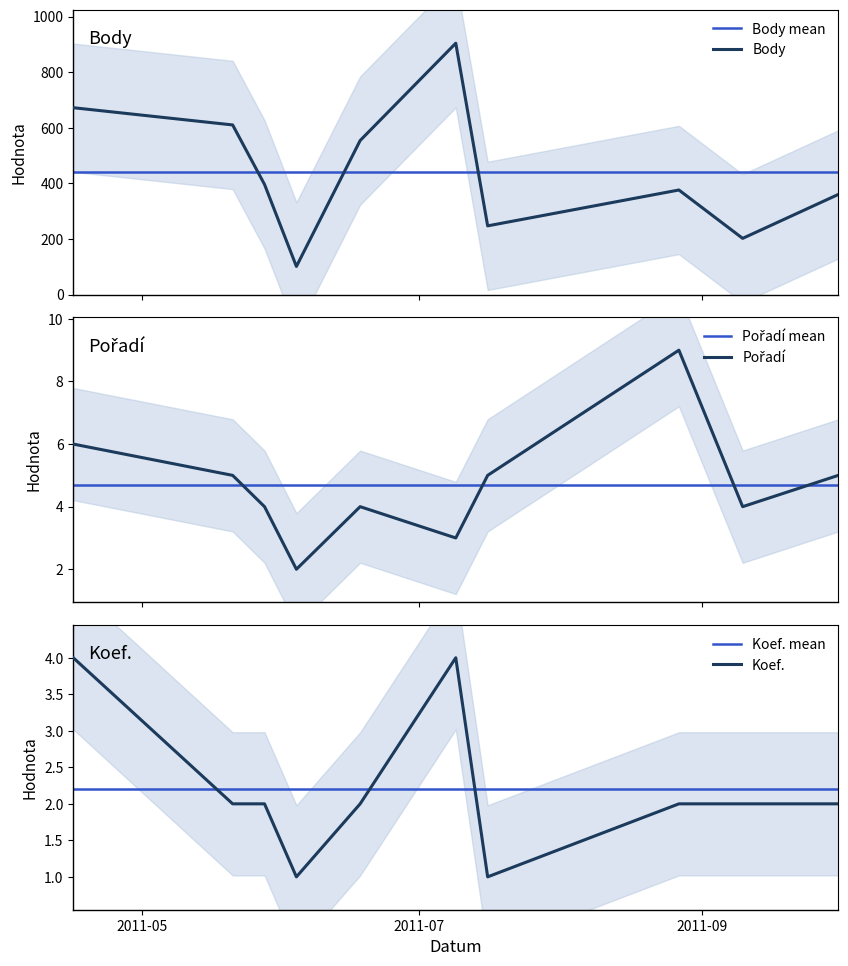

Count the Pořadí values in the range 4 to 5.

6